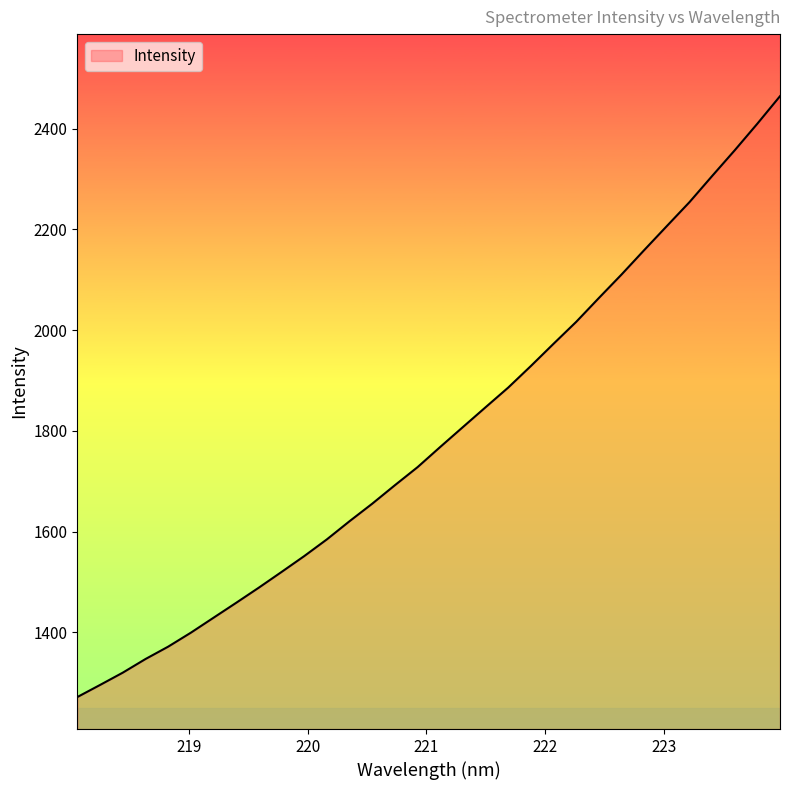

What is the maximum value shown in the chart?

2464.4